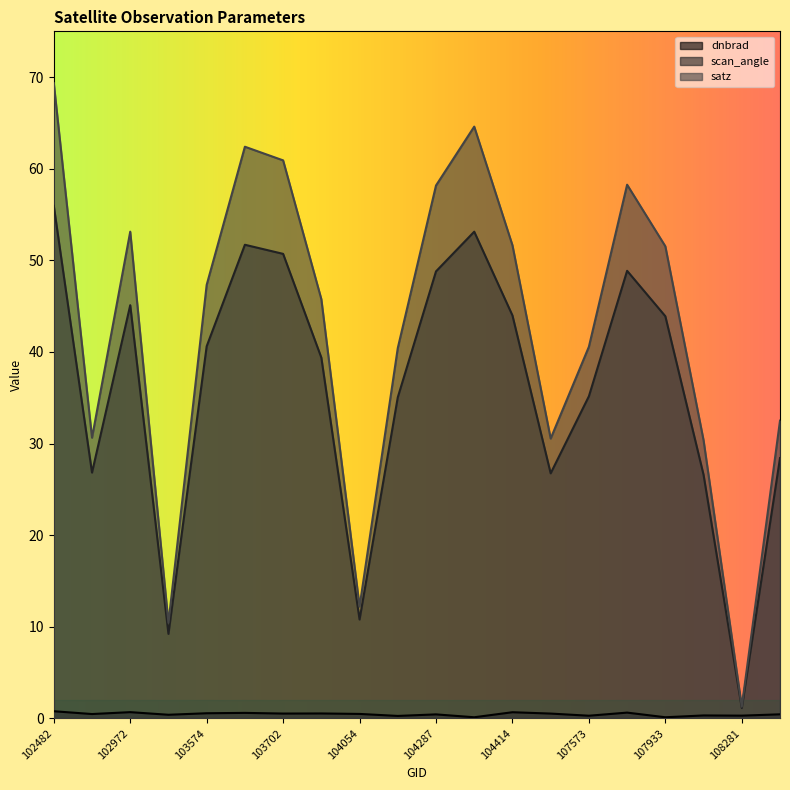

How many data points does each series have?

20